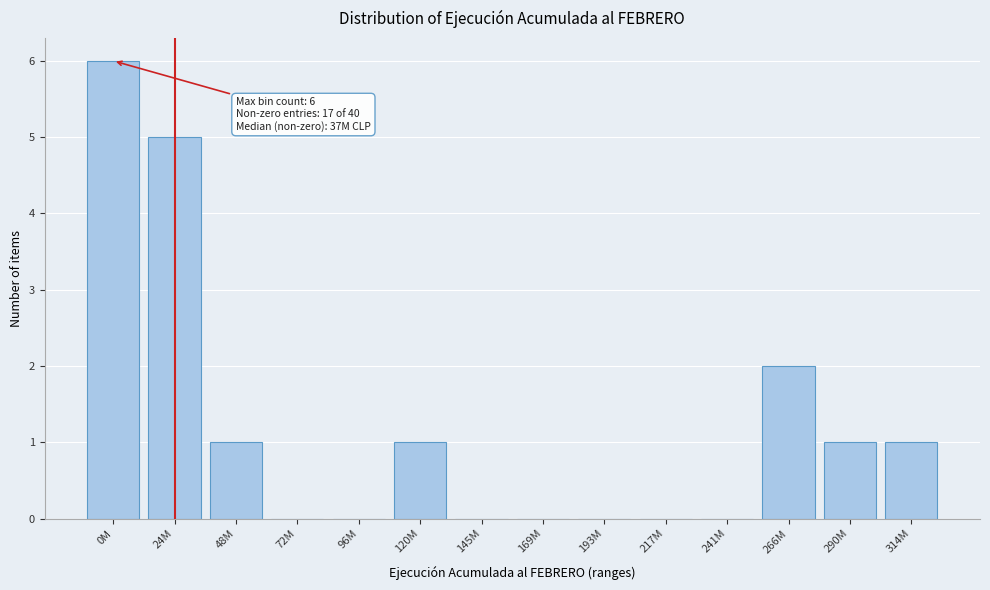

Reading left to right, what are all the values shown in this chart?

0M=6	24M=5	48M=1	72M=0	96M=0	120M=1	145M=0	169M=0	193M=0	217M=0	241M=0	266M=2	290M=1	314M=1